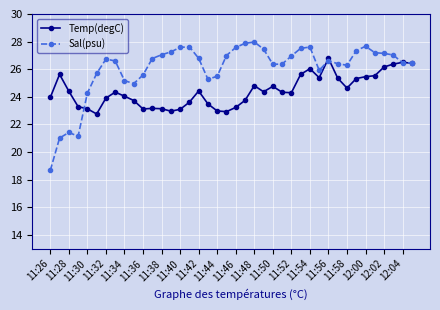

What is the value of the Temp(degC) point at the 30th from the left?

25.4